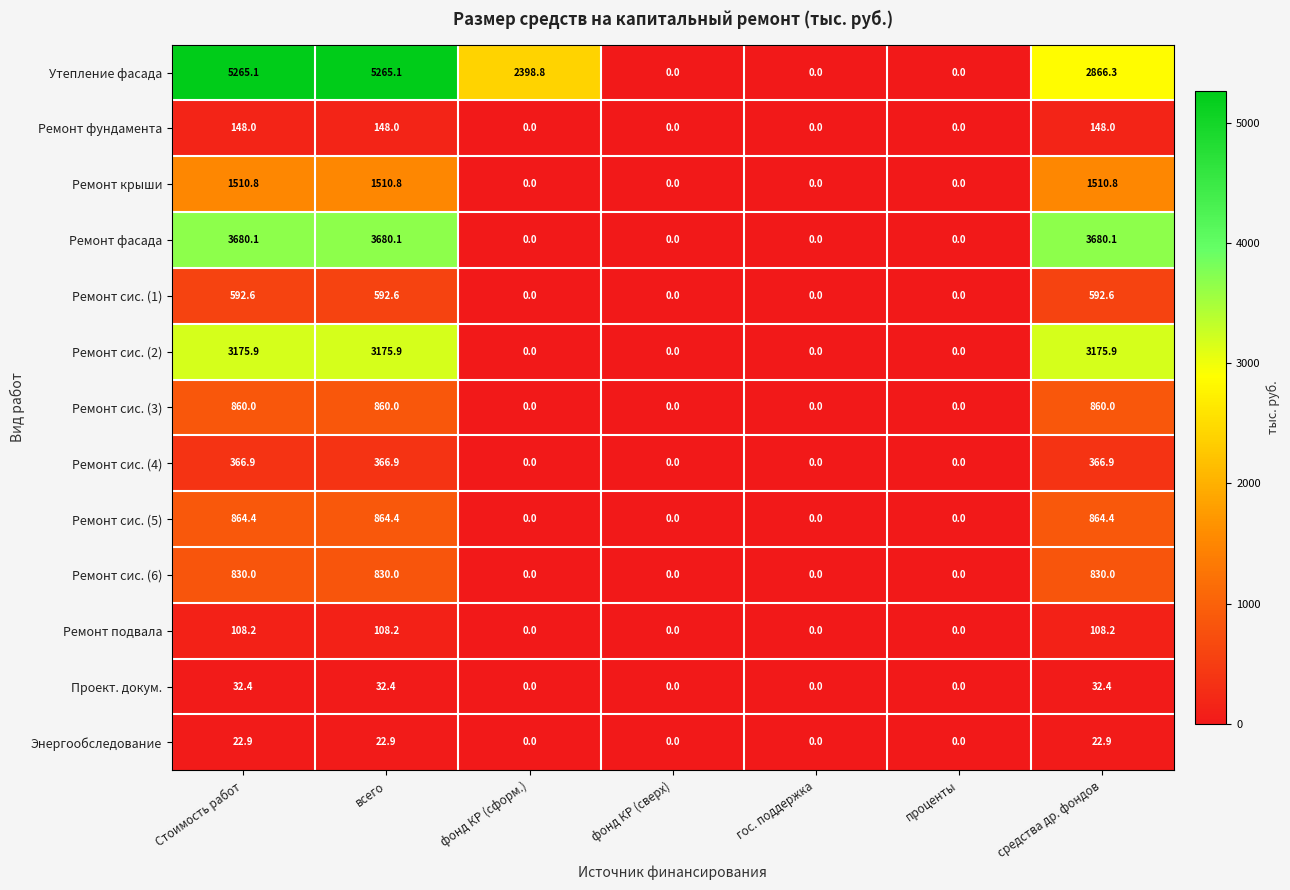

Count the number of data series in this chart.

13